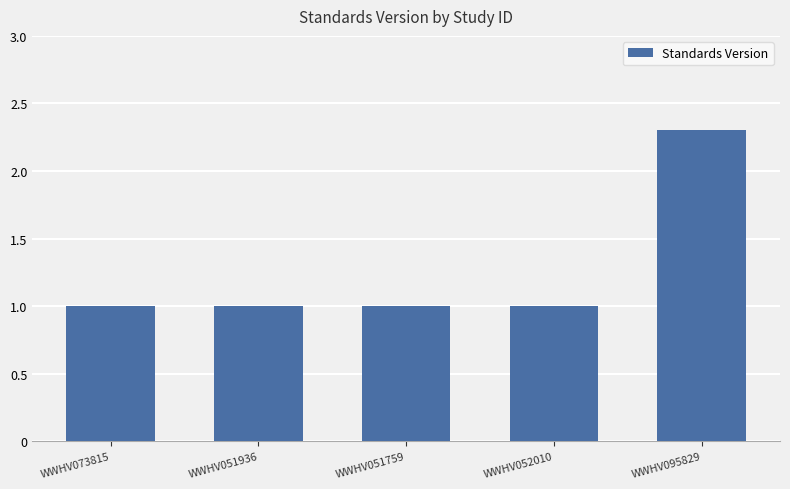

At which category does the chart reach its peak across all series?

WWHV095829